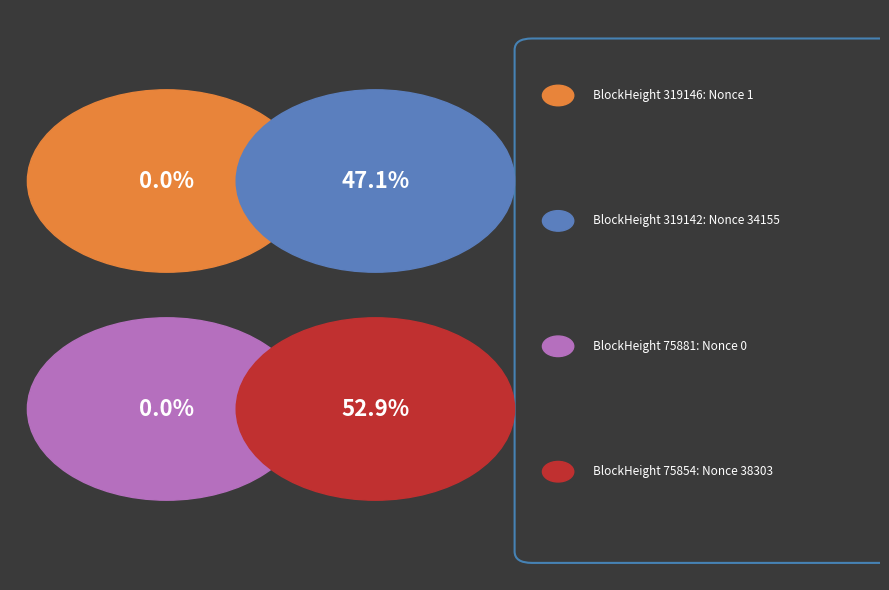

Which category has the smallest portion of the pie?

75881